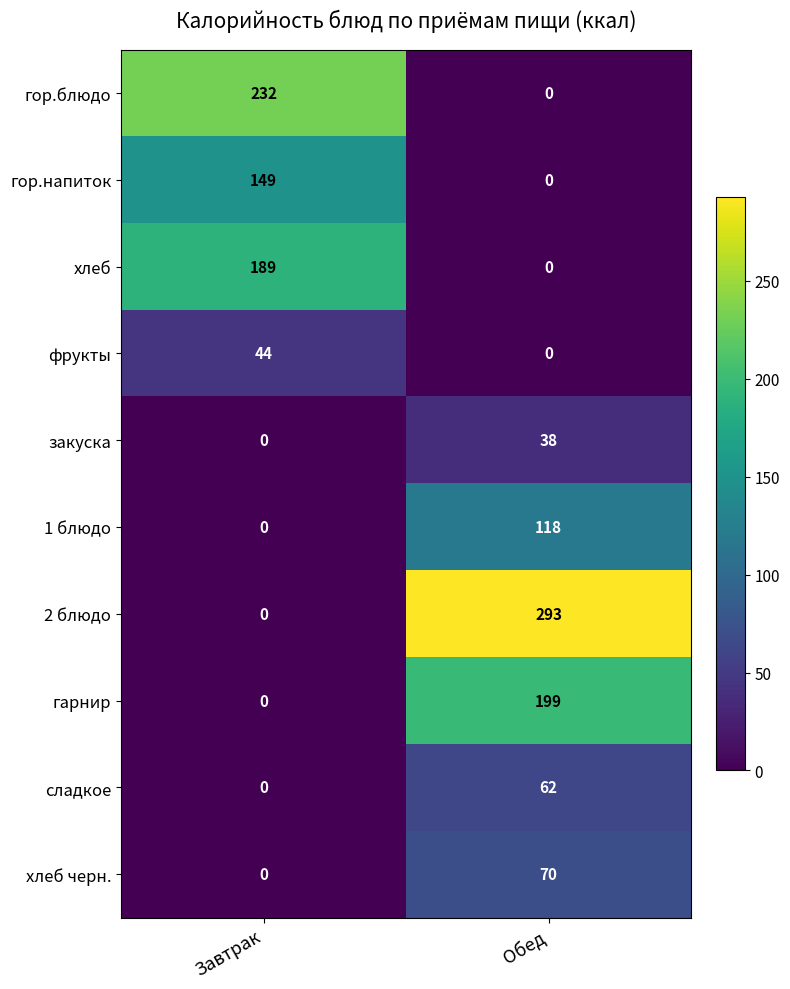

The 2 блюдо series shows 169 at Завтрак. True or false?

False